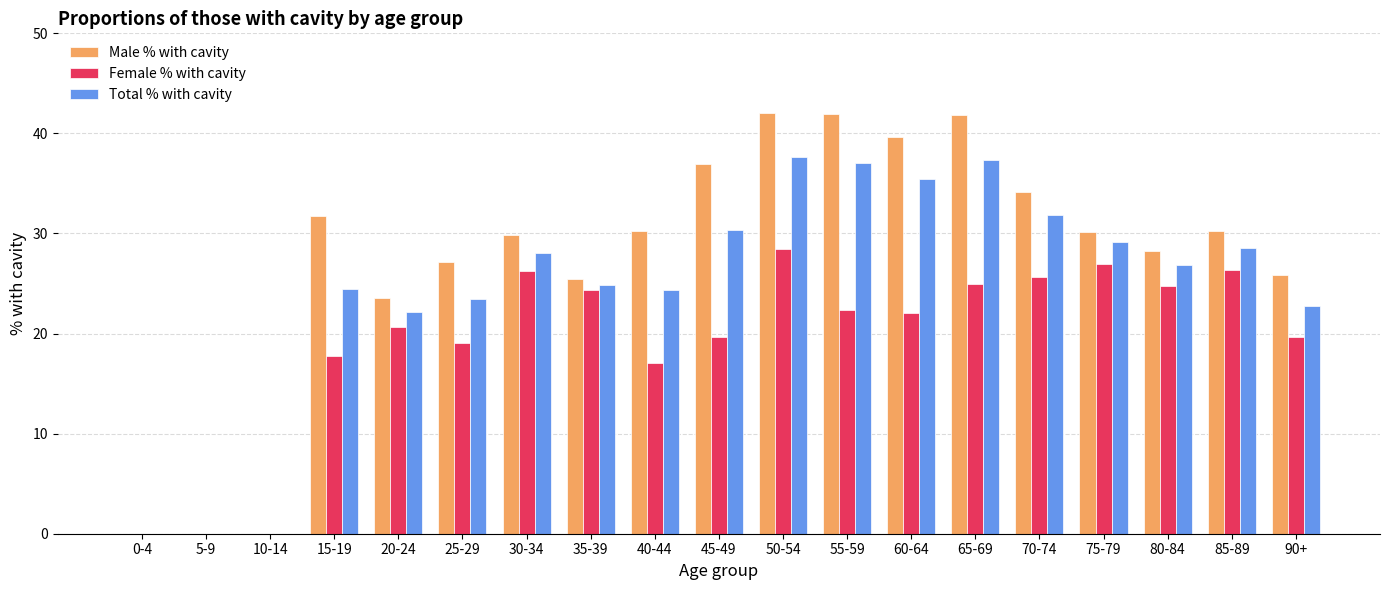

Are the bars horizontal?

No